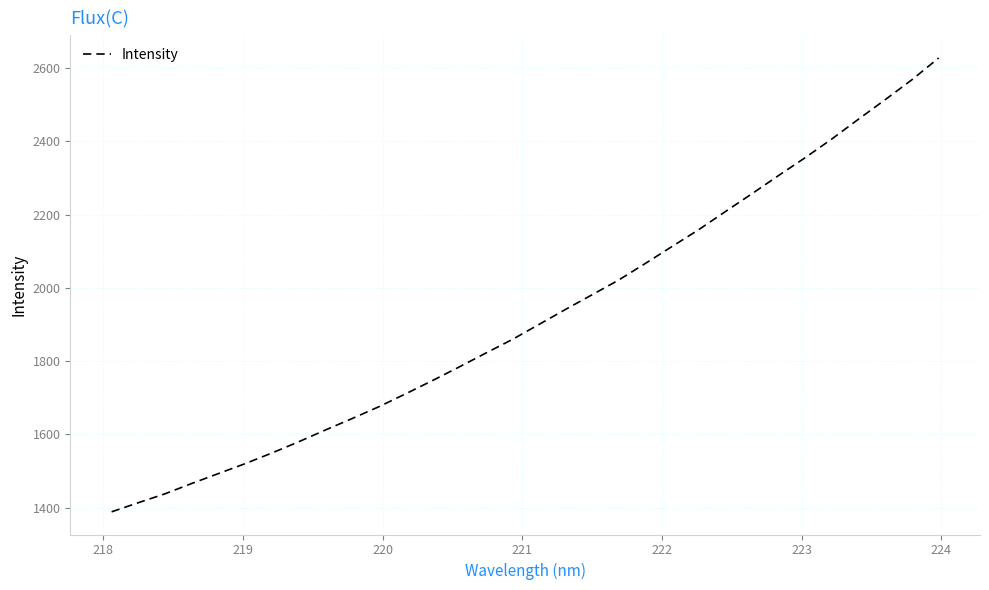

What is the maximum value shown in the chart?

2627.1